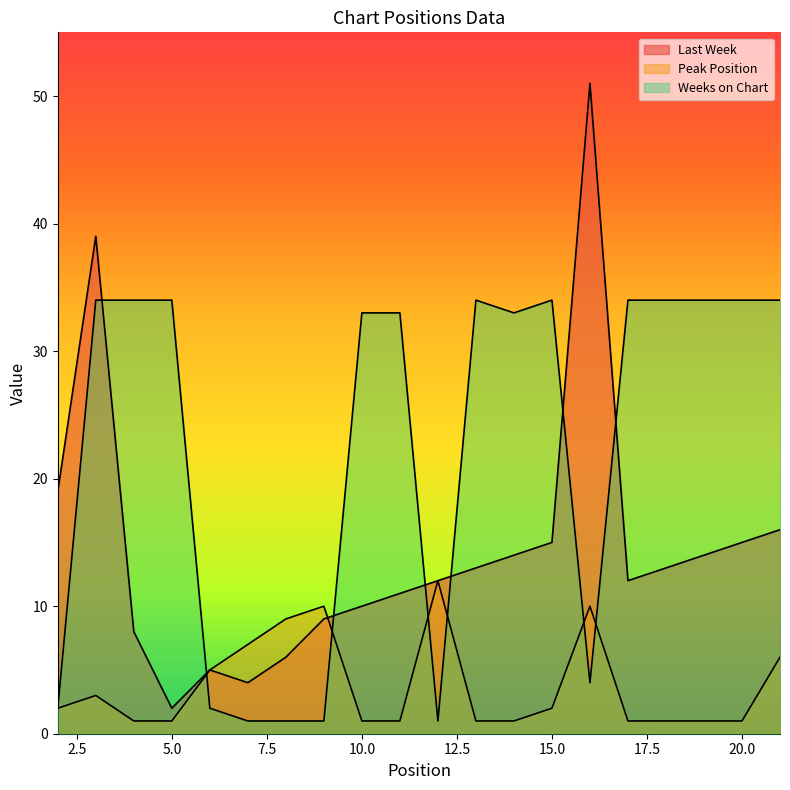

Between 13 and 17, which series saw the biggest shift?

Last Week